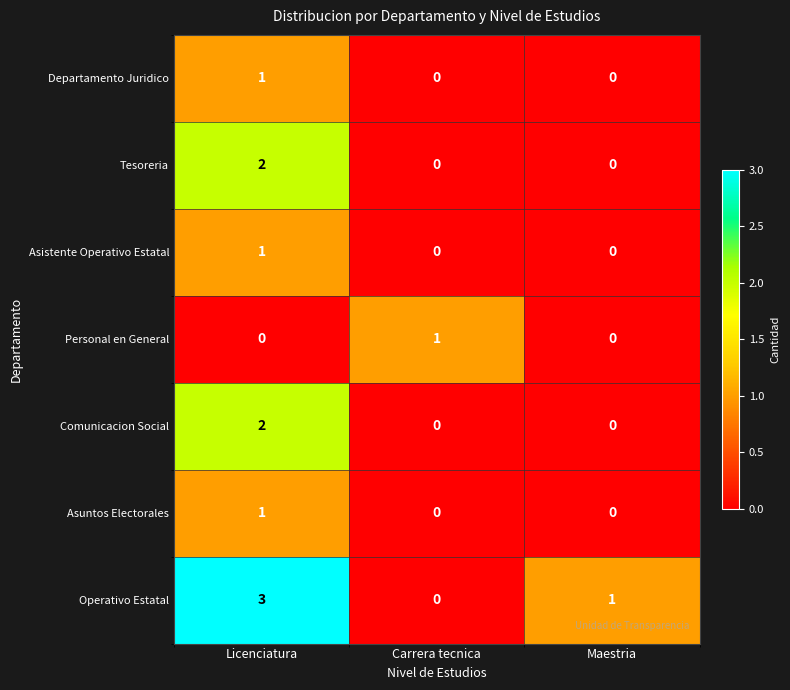

True or false: Operativo Estatal has a value of 2 at Maestria.

False